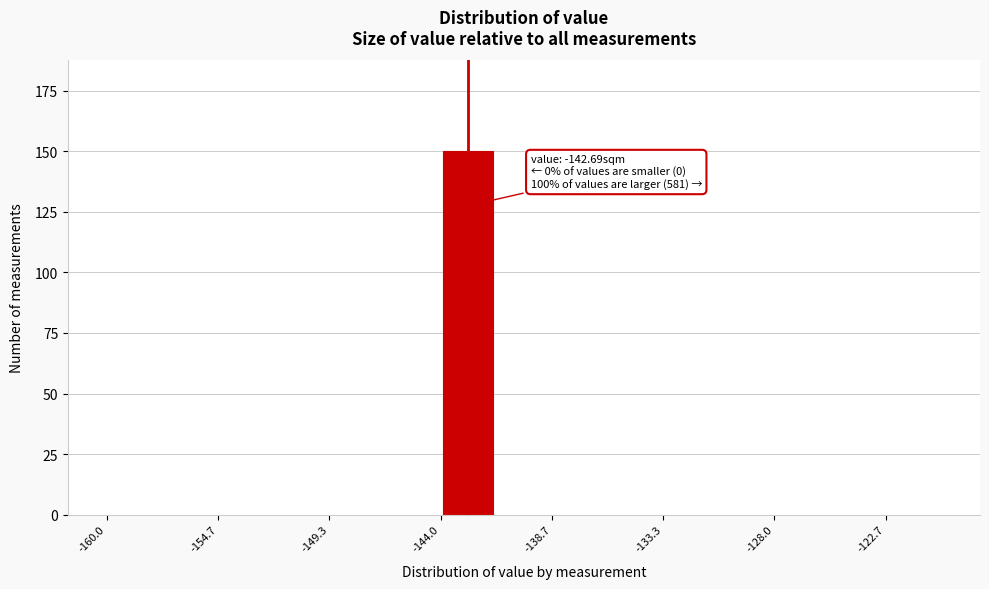

Around what value on the x-axis is the tallest bar? Give the approximate position of its centre, as read against the axis.

-143